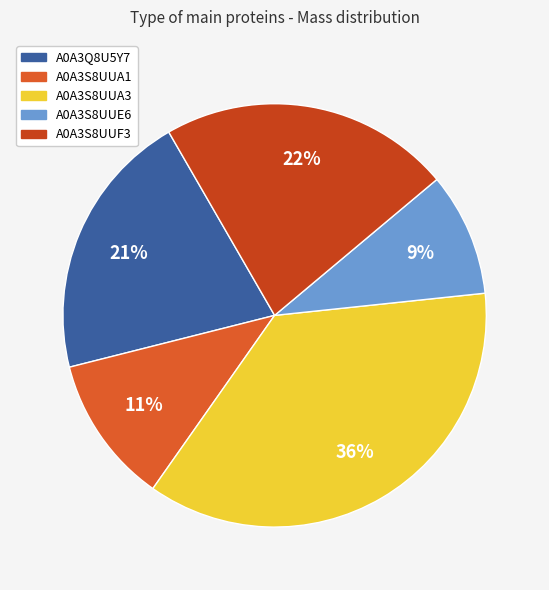

To the nearest percent, what portion does A0A3S8UUF3 represent?

22%